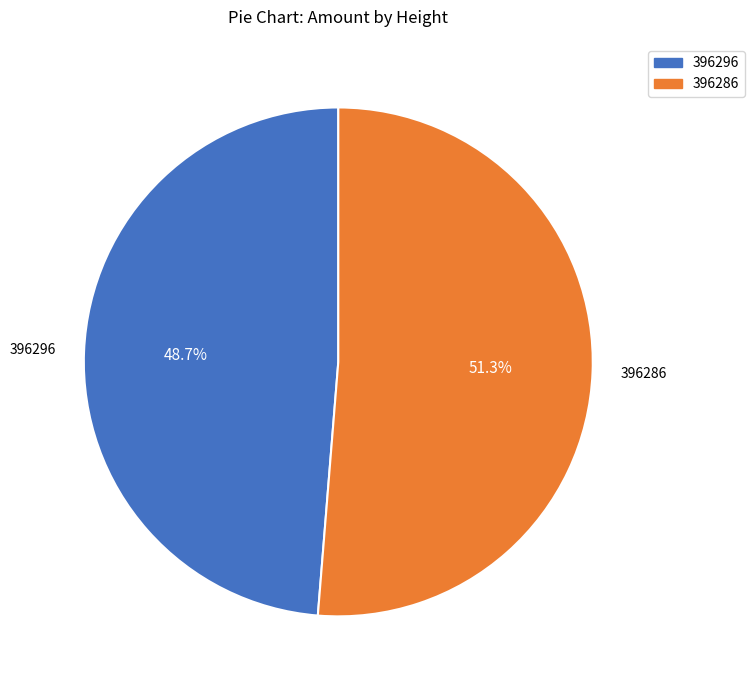

To the nearest percent, what is the difference between the 396296 and 396286 slice percentages?

3%